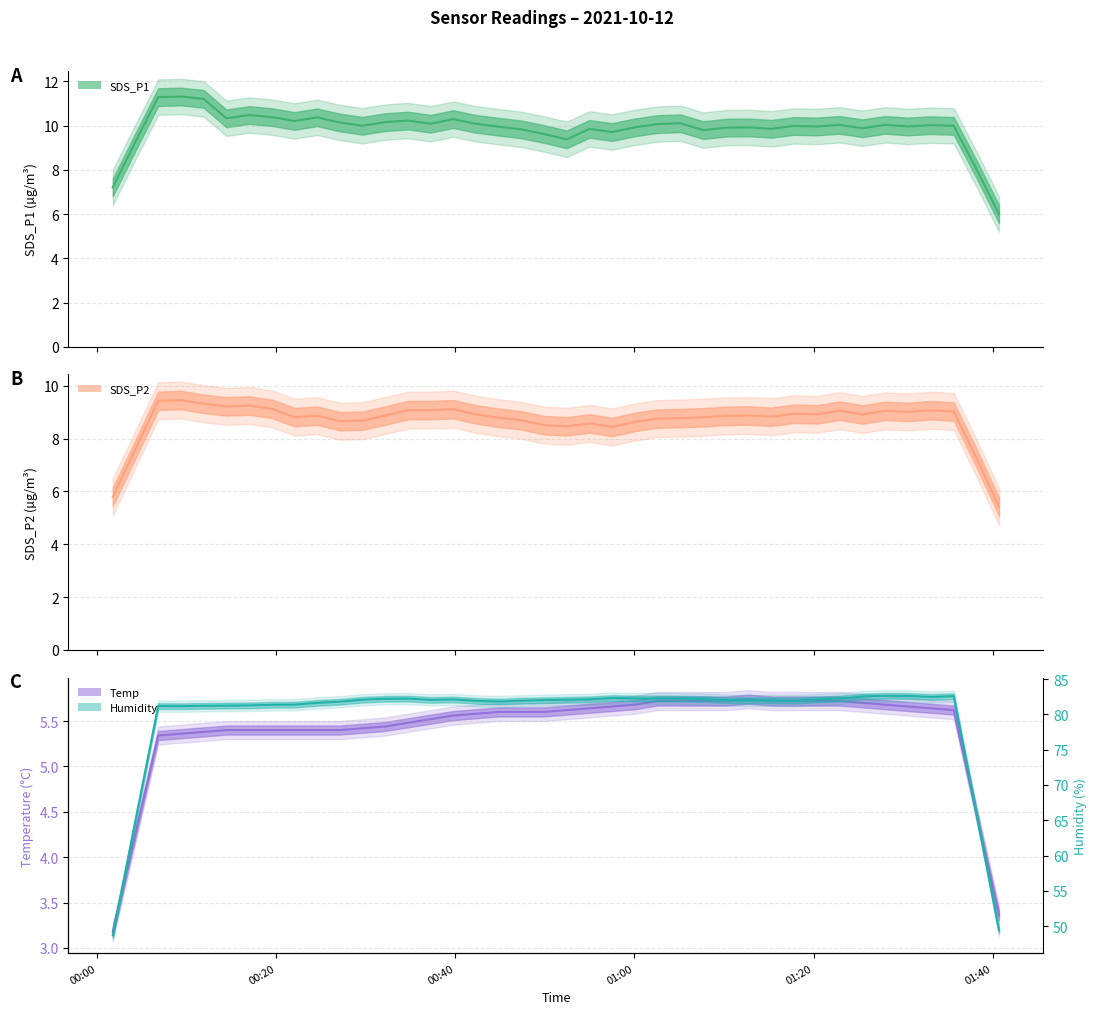

How many data points in SDS_P1 line are above 9?

37